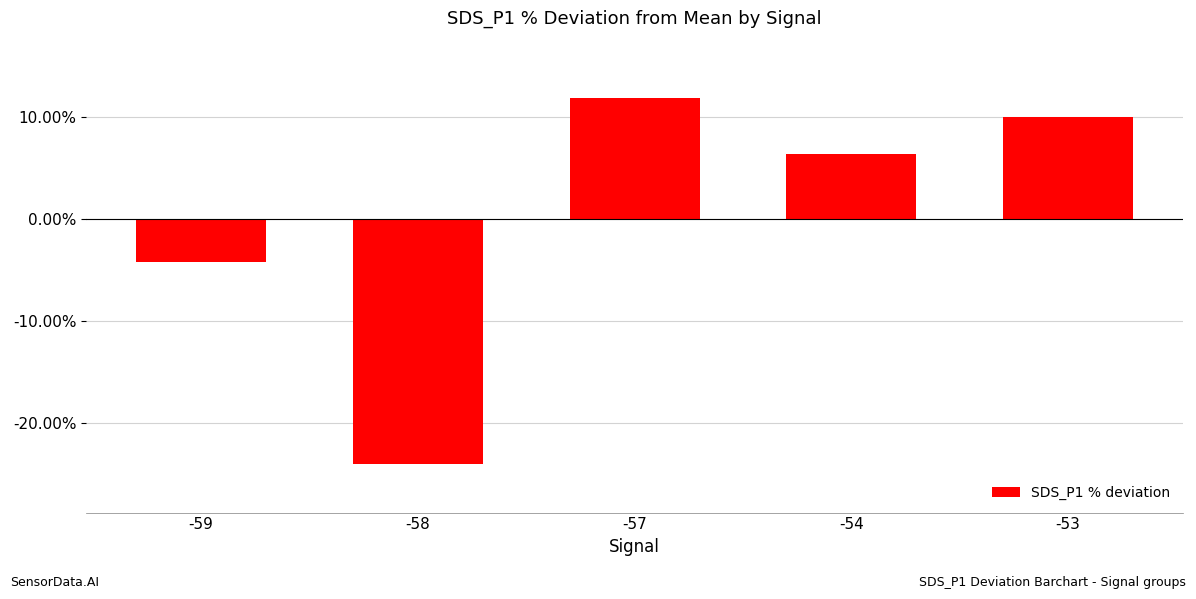

Reading right to left, extract all data points from this chart.

-53=10.0	-54=6.4	-57=11.9	-58=-24.0	-59=-4.2